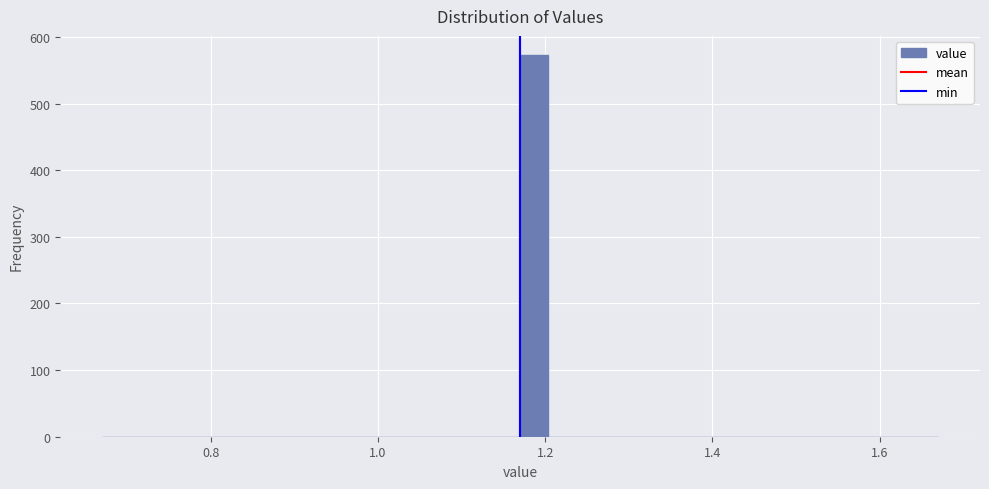

Read against the x-axis, roughly where is the centre of the tallest bar?

1.18